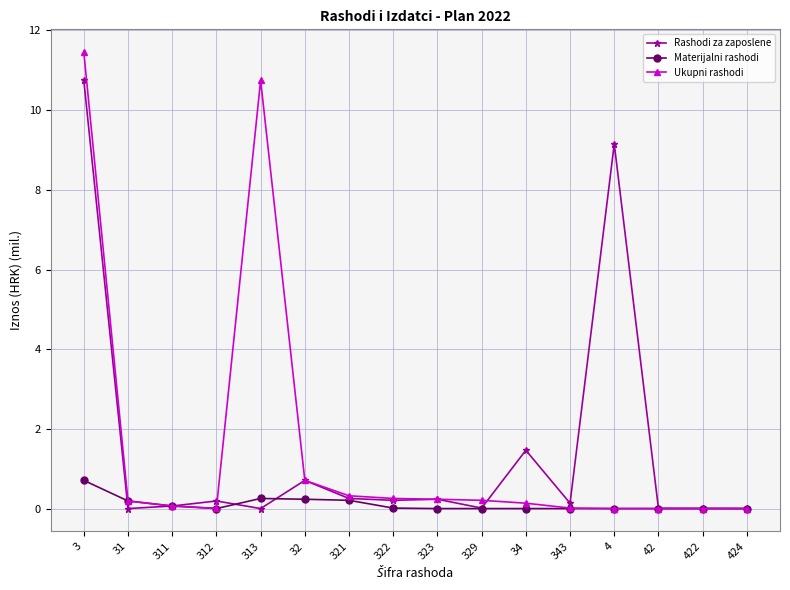

List the series in order of their peak value, highest first.

Ukupni rashodi, Rashodi za zaposlene, Materijalni rashodi